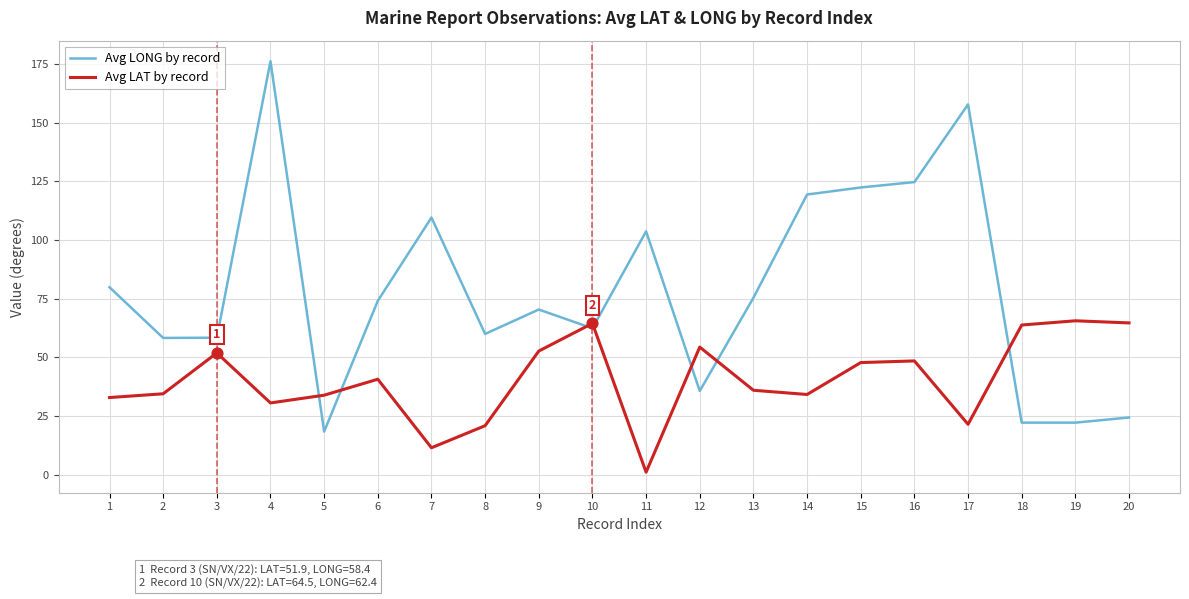

What are all the series names shown in the legend?

Avg LONG by record, Avg LAT by record